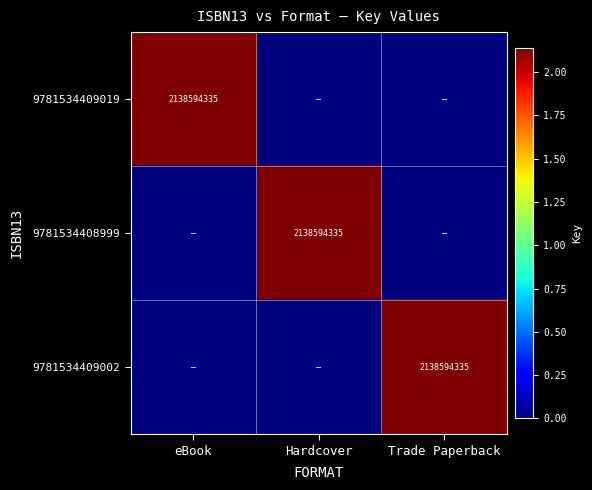

The value of 9781534409019 at eBook is 2138594335. True or false?

True